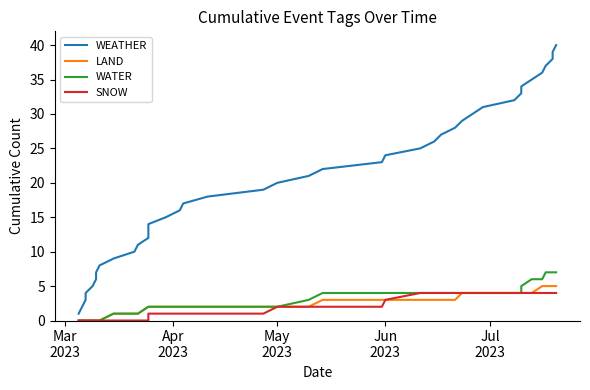

How many values in SNOW are above zero?

27